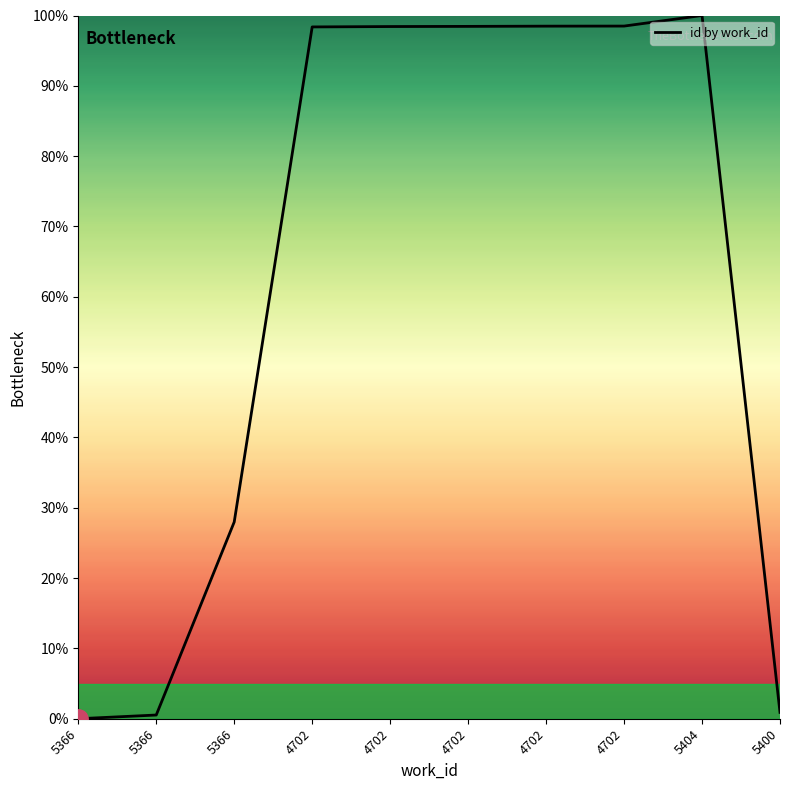

How many lines are shown in the chart?

1